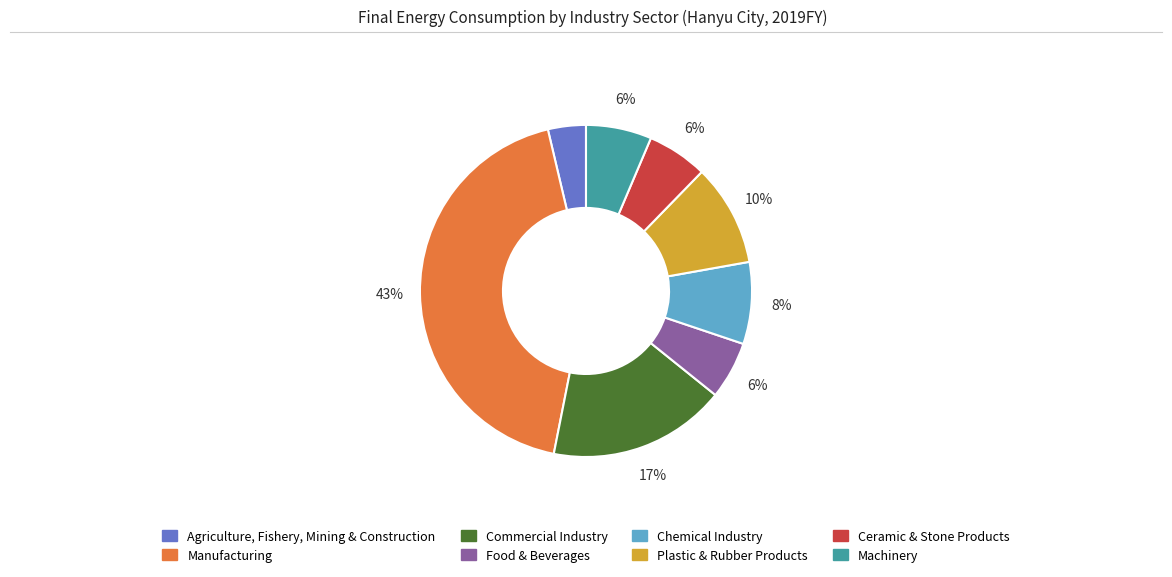

To the nearest percent, what is the combined percentage of Plastic & Rubber Products and Machinery?

16%